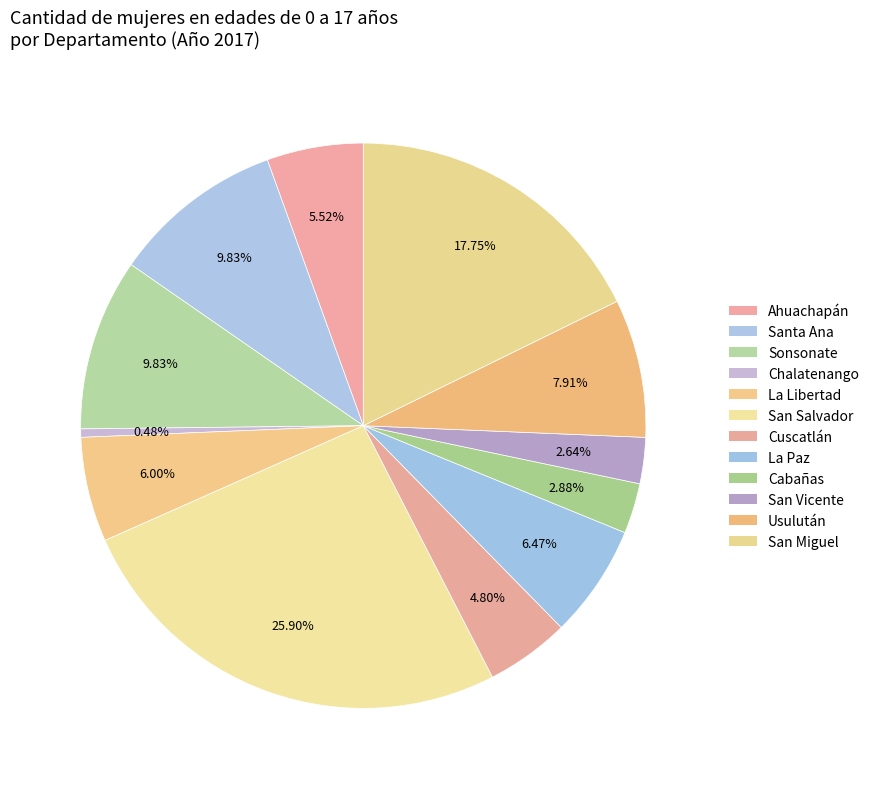

What is the smallest slice in the pie chart?

Chalatenango